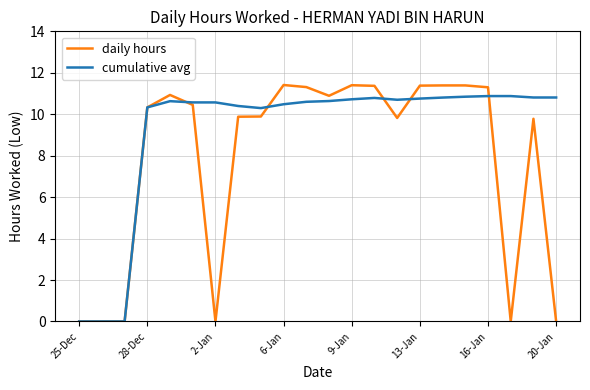

Which series has the largest range (max minus min)?

daily hours